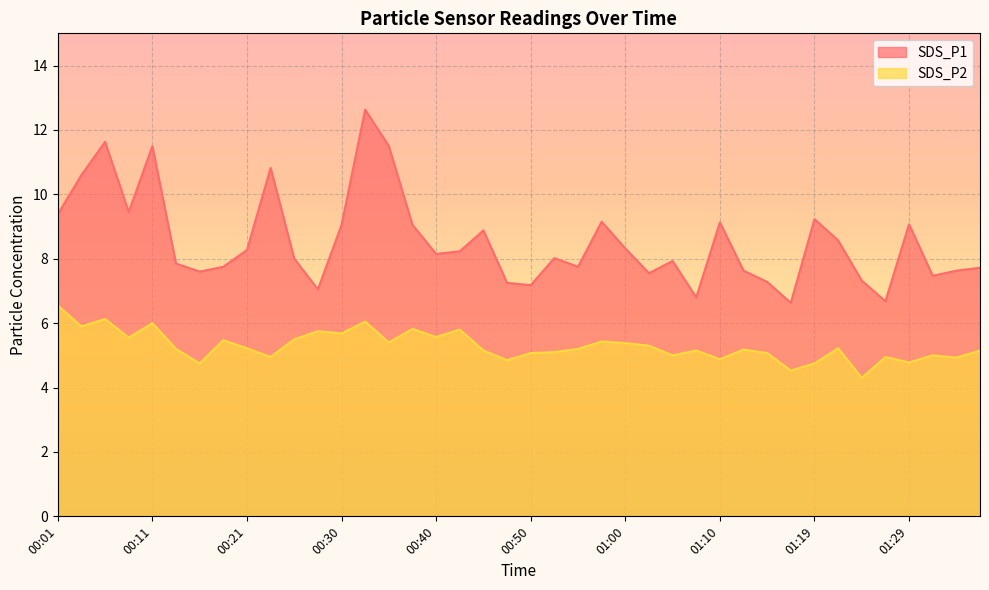

True or false: SDS_P2 and SDS_P1 cross at least once.

False